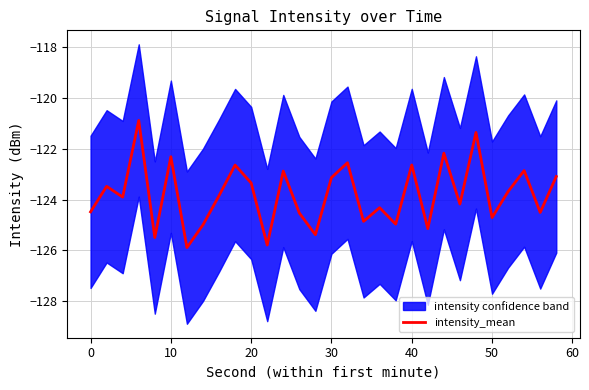

Does the chart display data point markers on the line(s)?

No